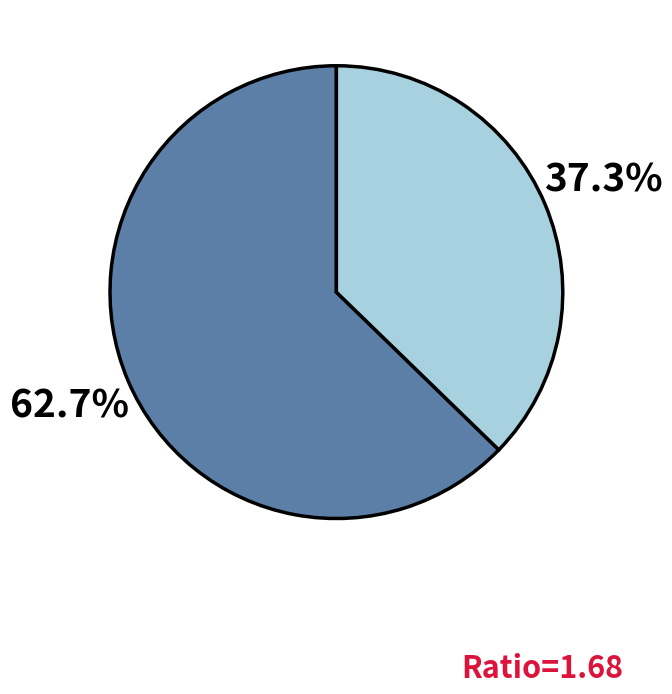

Is there any slice that represents more than half of the pie?

Yes